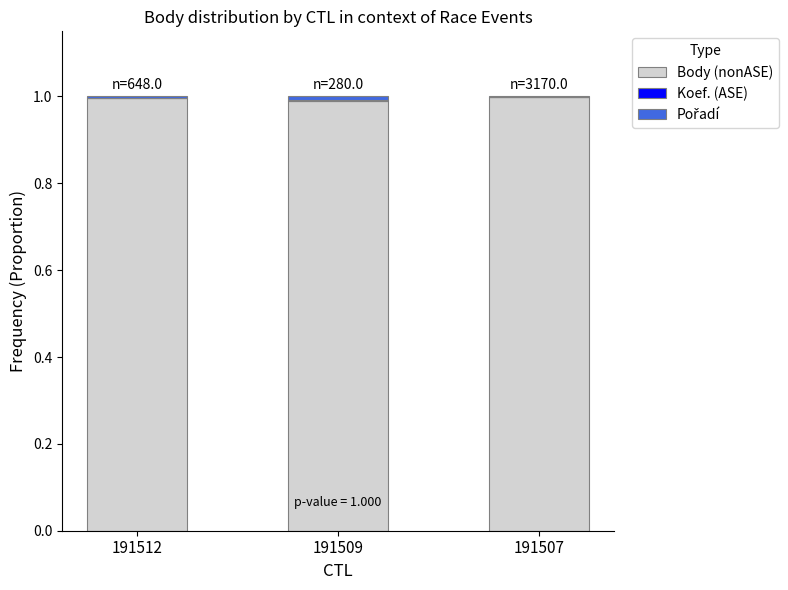

True or false: Body (nonASE) has a value of 1.3 at 191512.

False